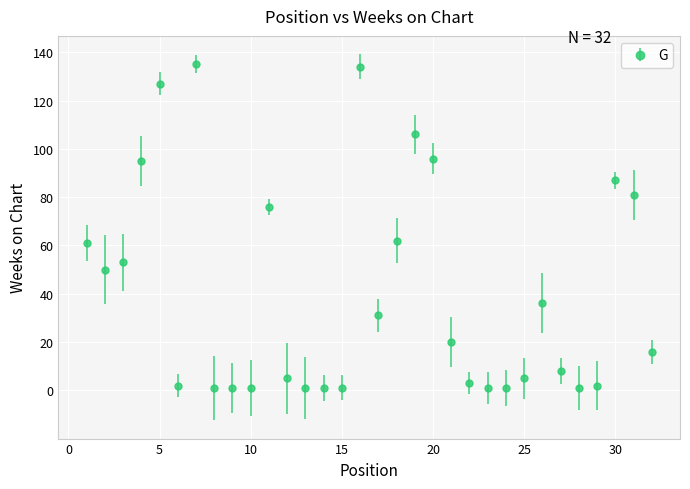

What is the greatest value displayed?

135